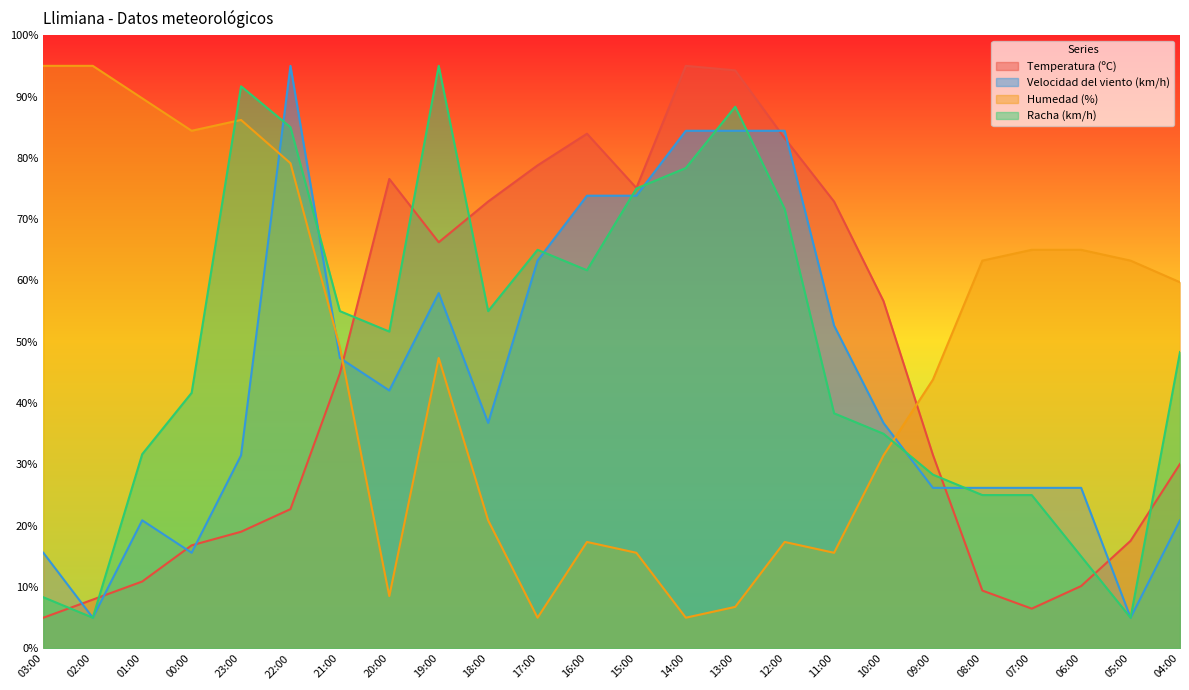

Rank the series by their average value, from lowest to highest.

Velocidad del viento (km/h), Temperatura (ºC), Humedad (%), Racha (km/h)